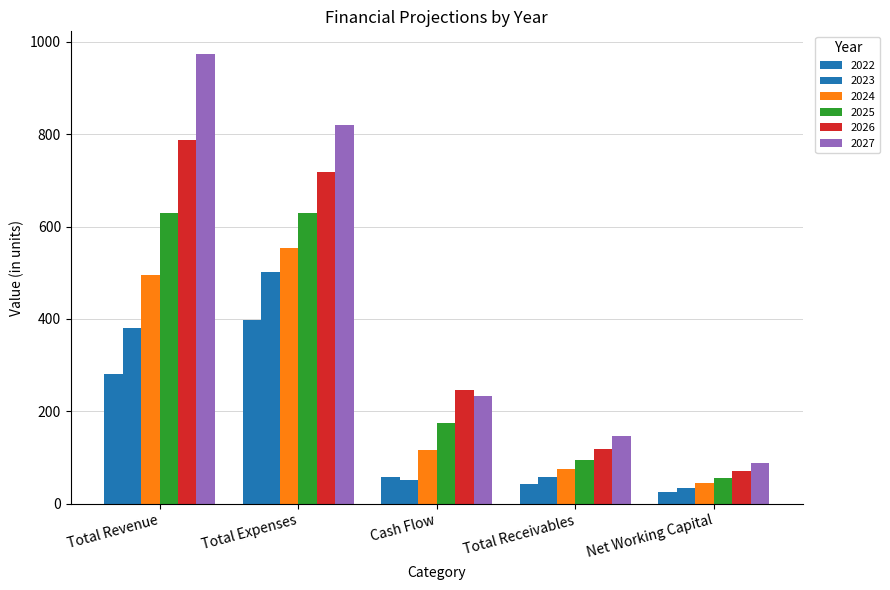

At Net Working Capital, list the series in order from largest to smallest.

2027, 2026, 2025, 2024, 2023, 2022